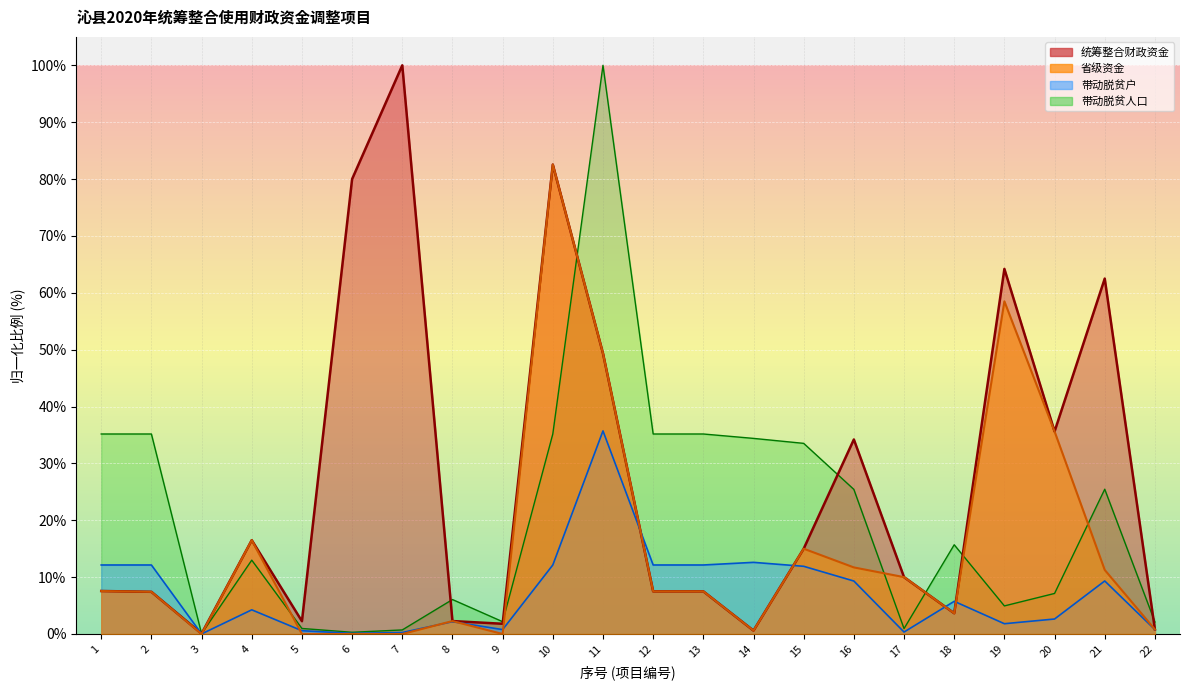

At which category is the sum across all series the highest?

11